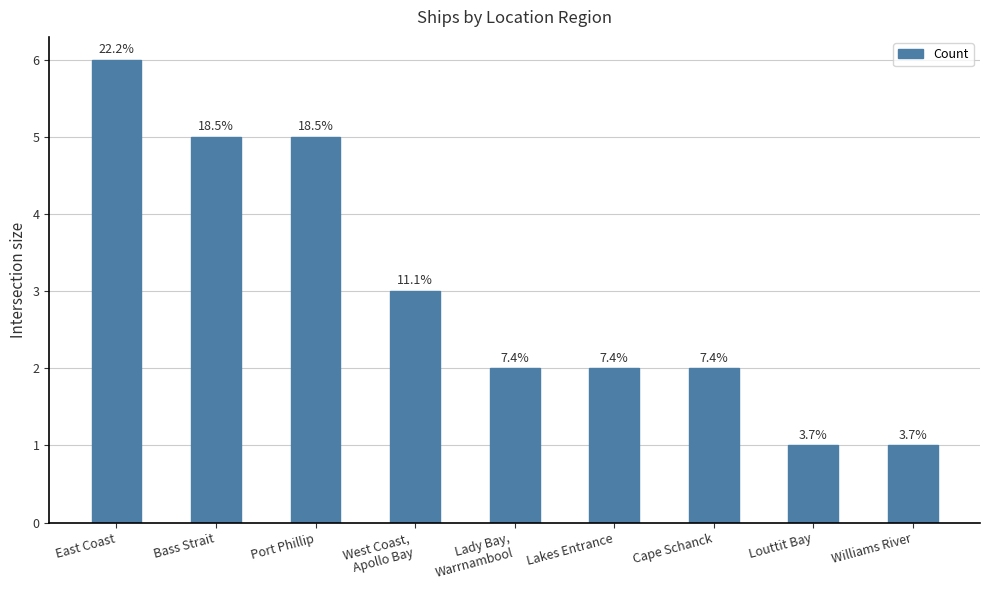

How many values are between 2 and 5?

6